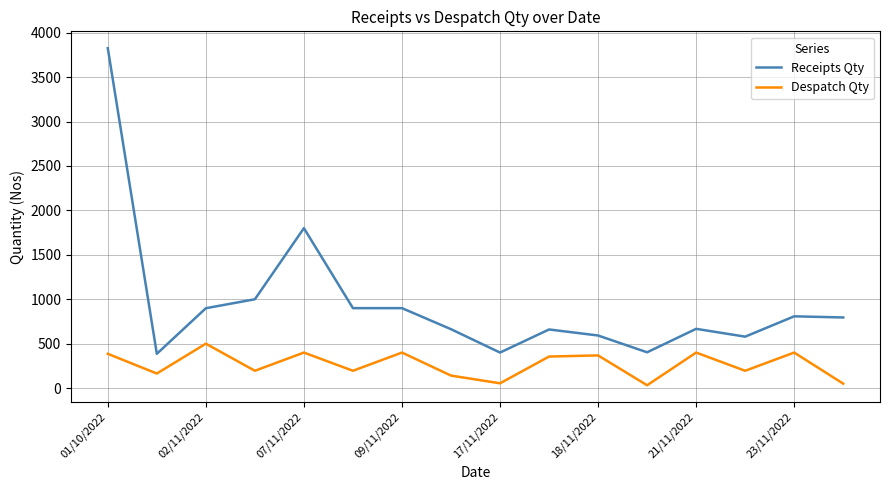

What is the difference between the maximum and minimum values in the Despatch Qty series?

468